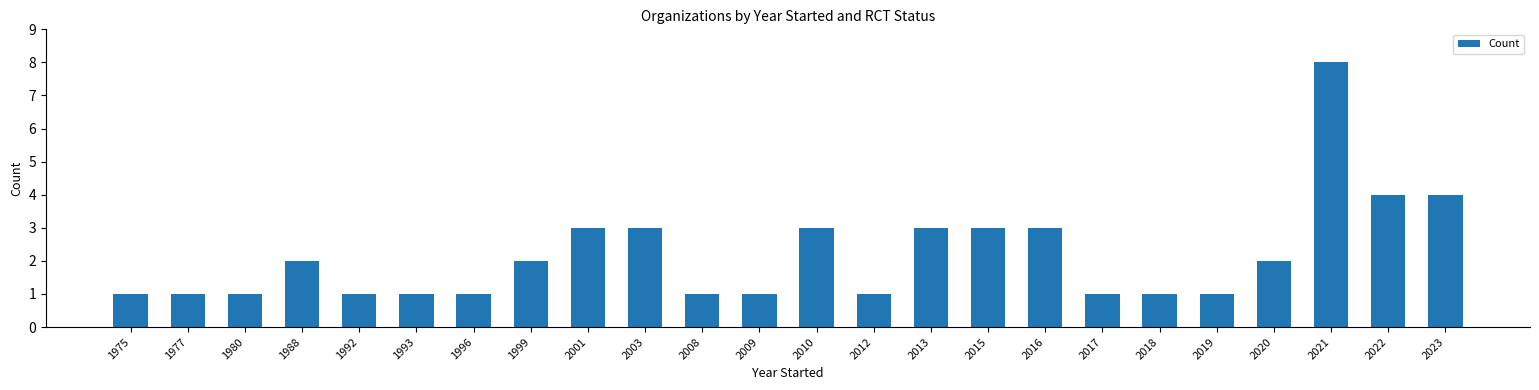

What is the difference between the second highest and second lowest values?

3